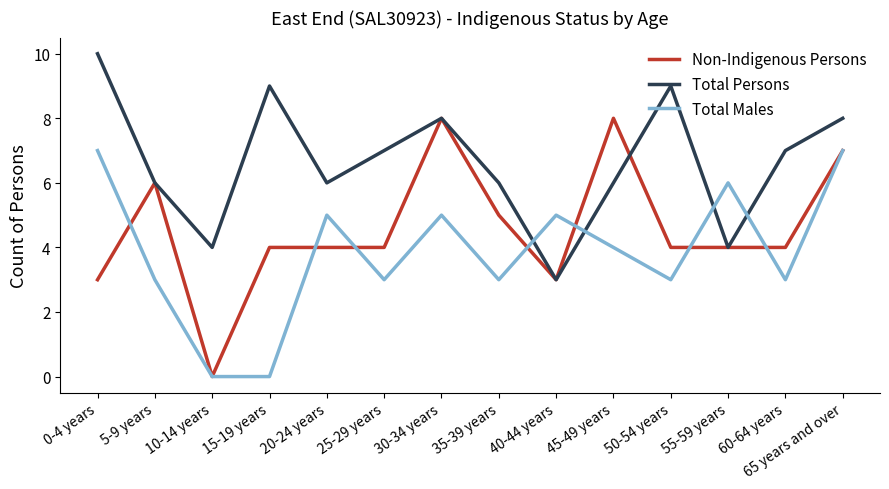

How many interior local peaks does the Total Persons series have?

3